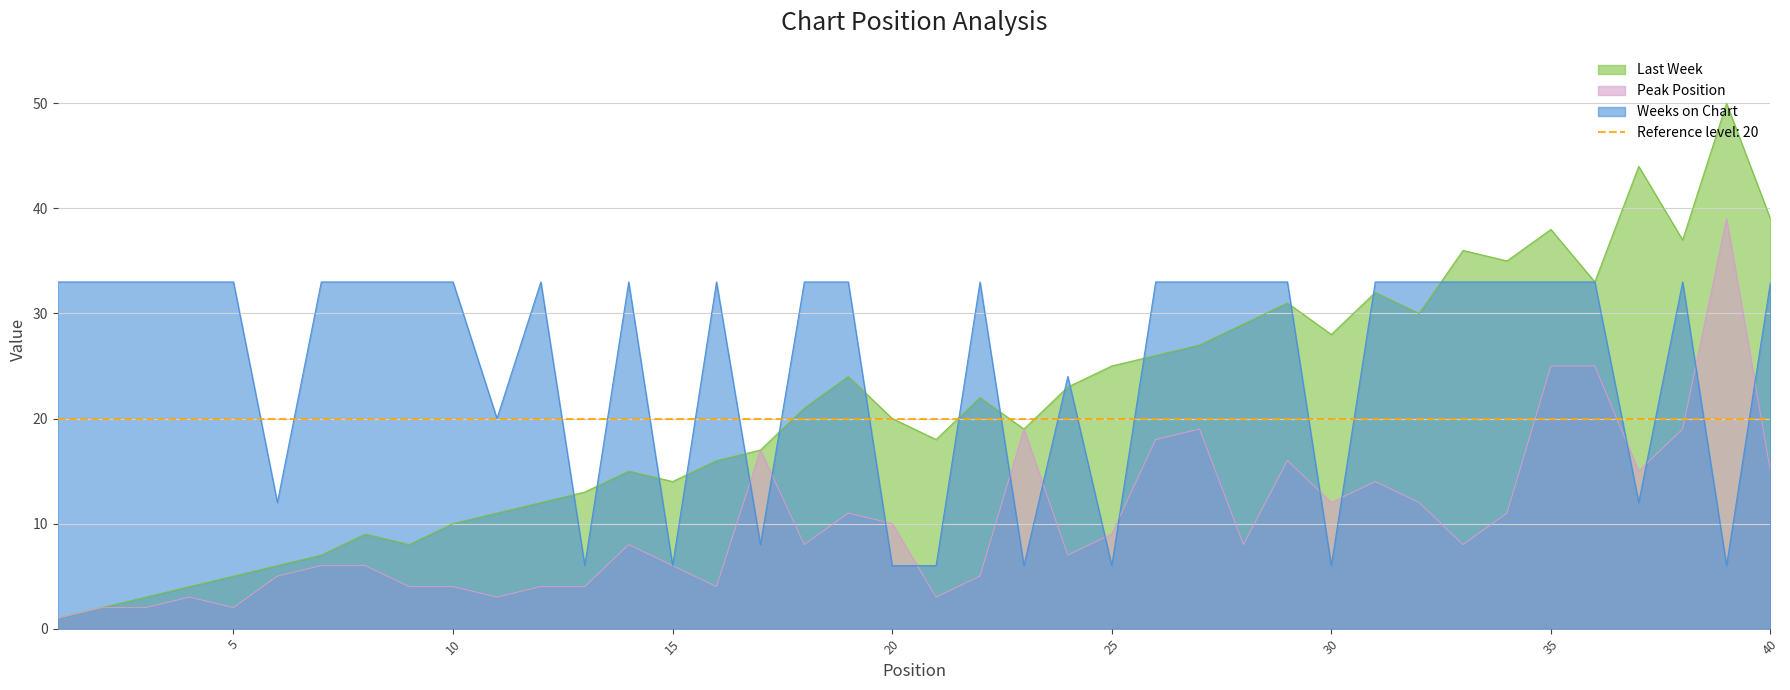

Between which two adjacent categories do Weeks on Chart and Last Week first intersect?

12 and 13